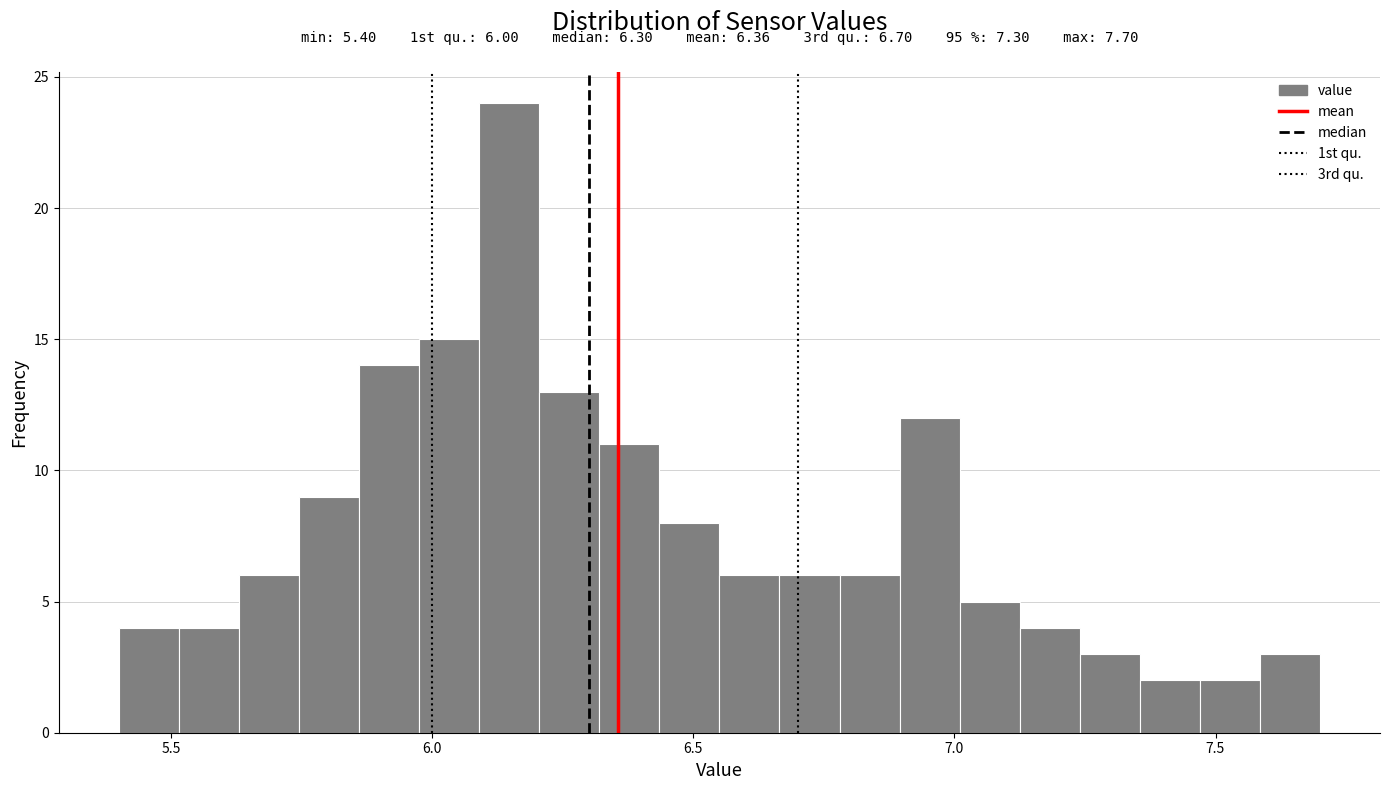

Read against the x-axis, roughly where is the centre of the tallest bar?

6.15